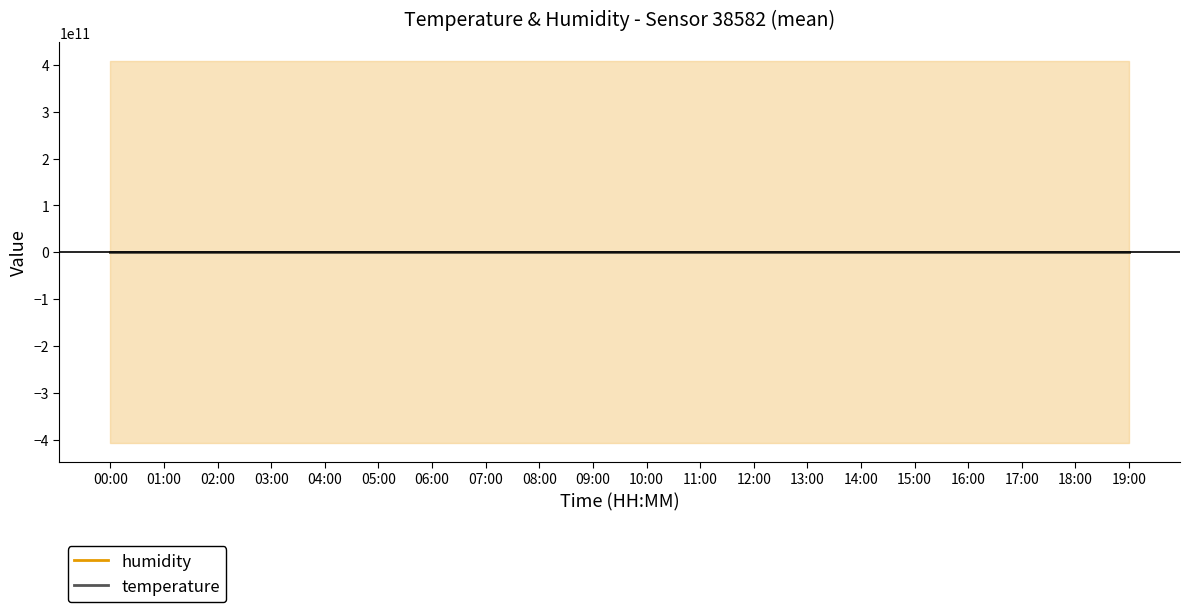

How many lines are shown in the chart?

2